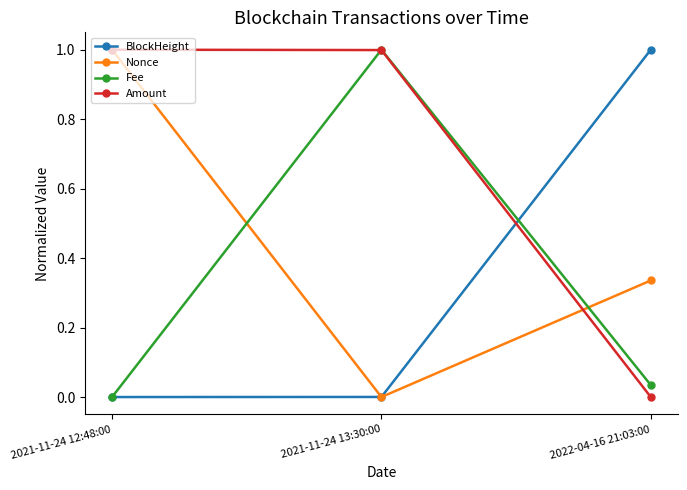

What is the total value across all series at 2022-04-16 21:03:00?

1.4